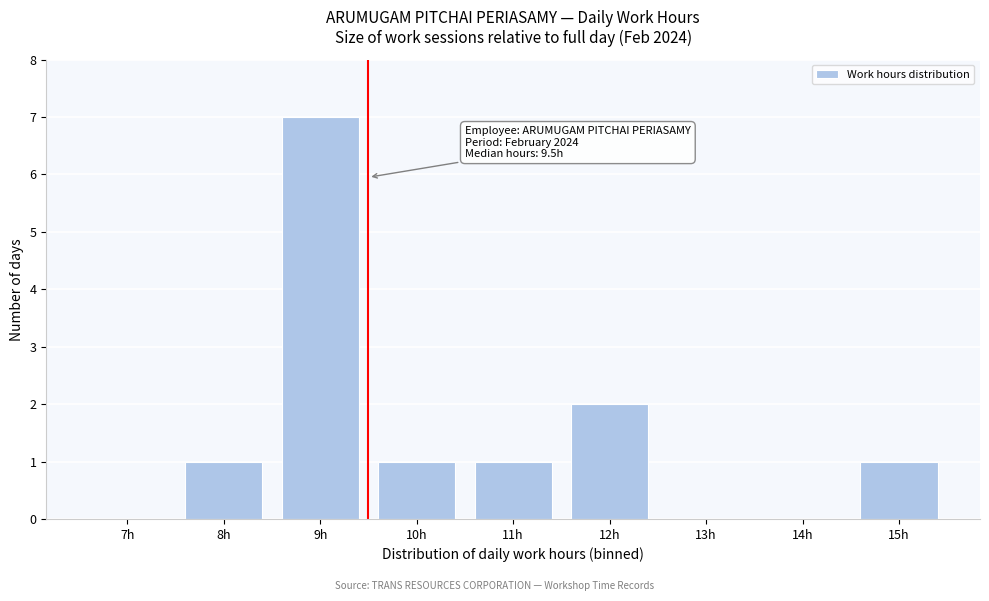

Reading right to left, what are all the values shown in this chart?

15h=1	14h=0	13h=0	12h=2	11h=1	10h=1	9h=7	8h=1	7h=0